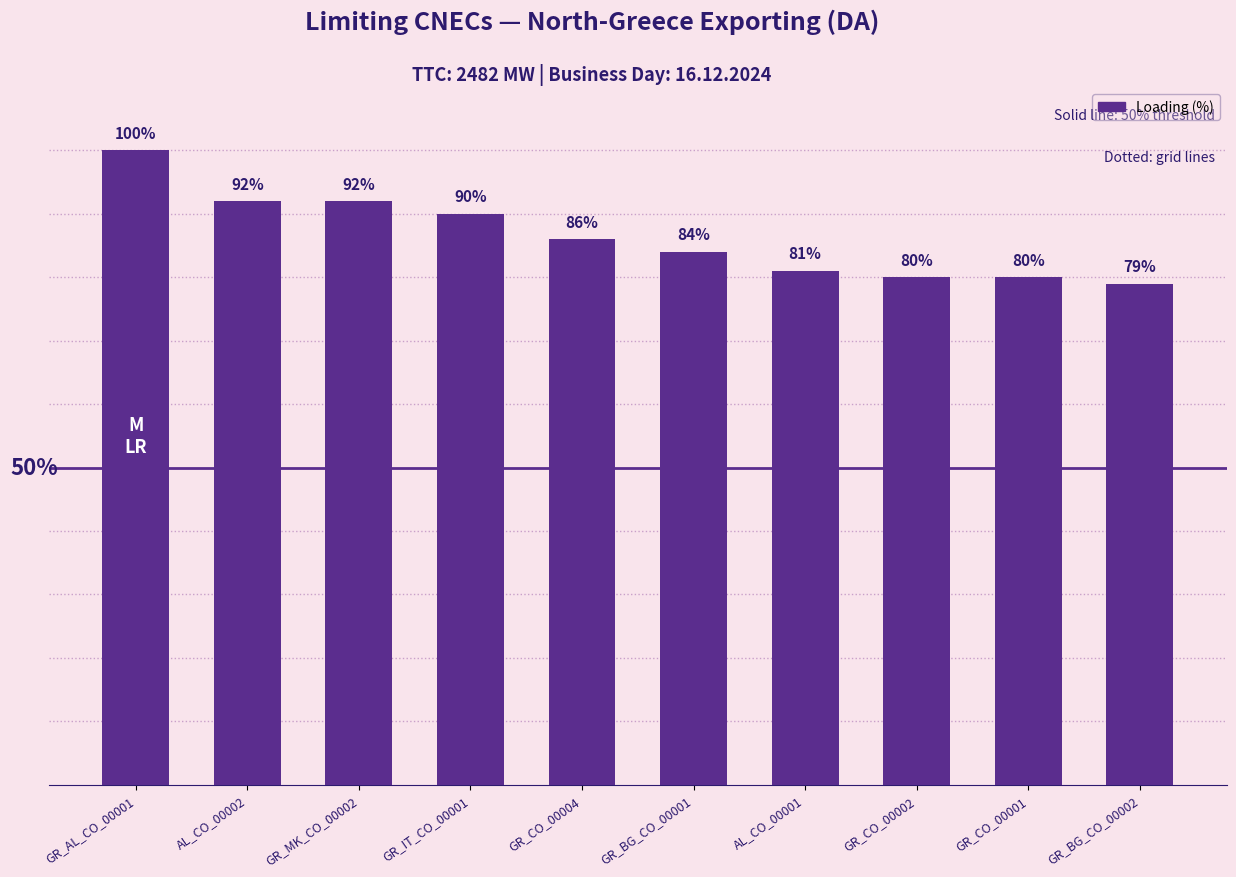

Where is the data nearest to the value 89?

GR_IT_CO_00001